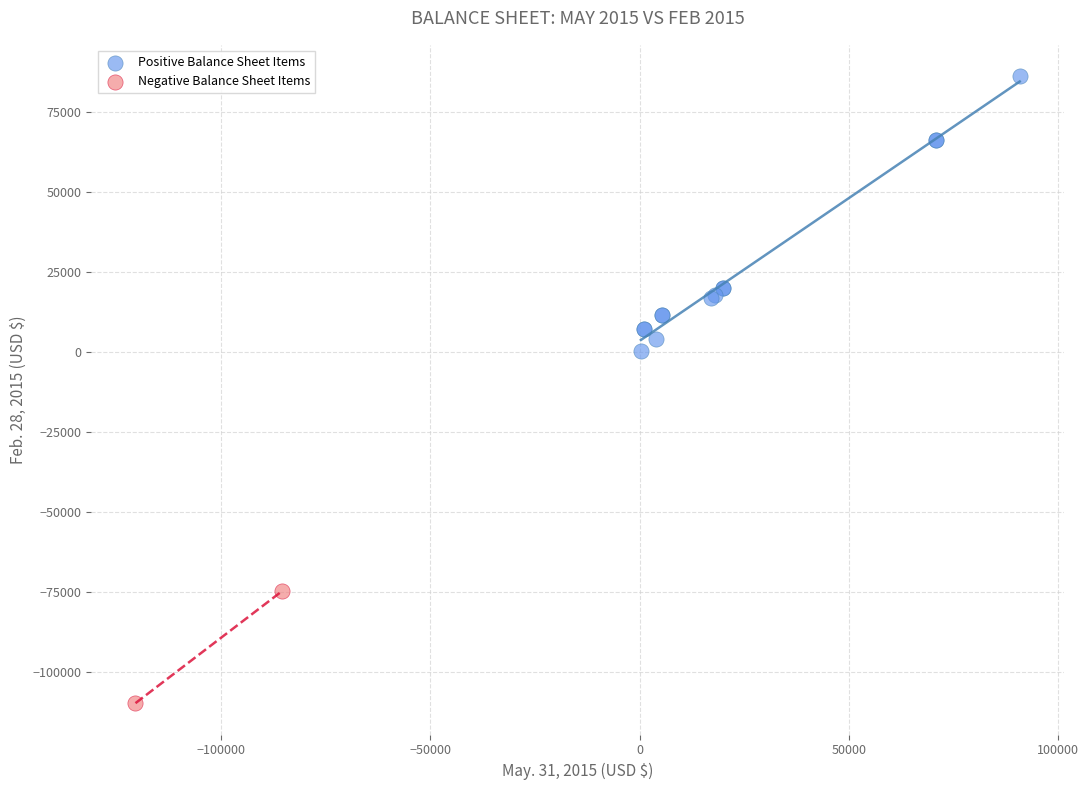

What are all the series names shown in the legend?

Positive Balance Sheet Items, Negative Balance Sheet Items